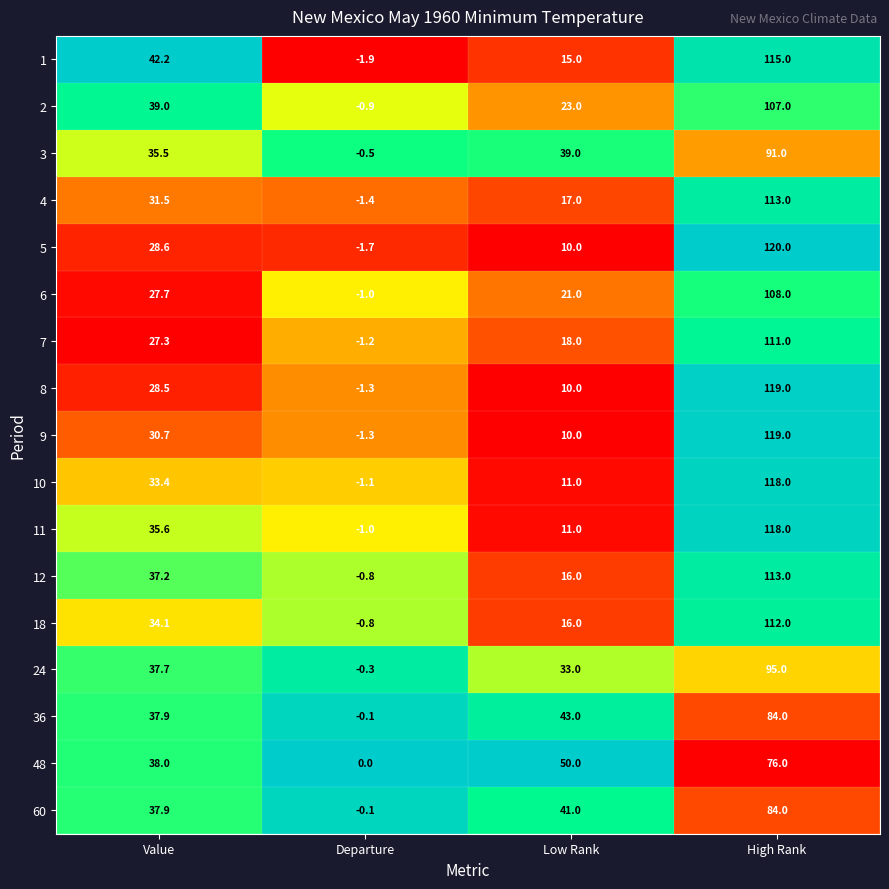

What is the difference between the maximum and second lowest values in the 1 series?

100.0